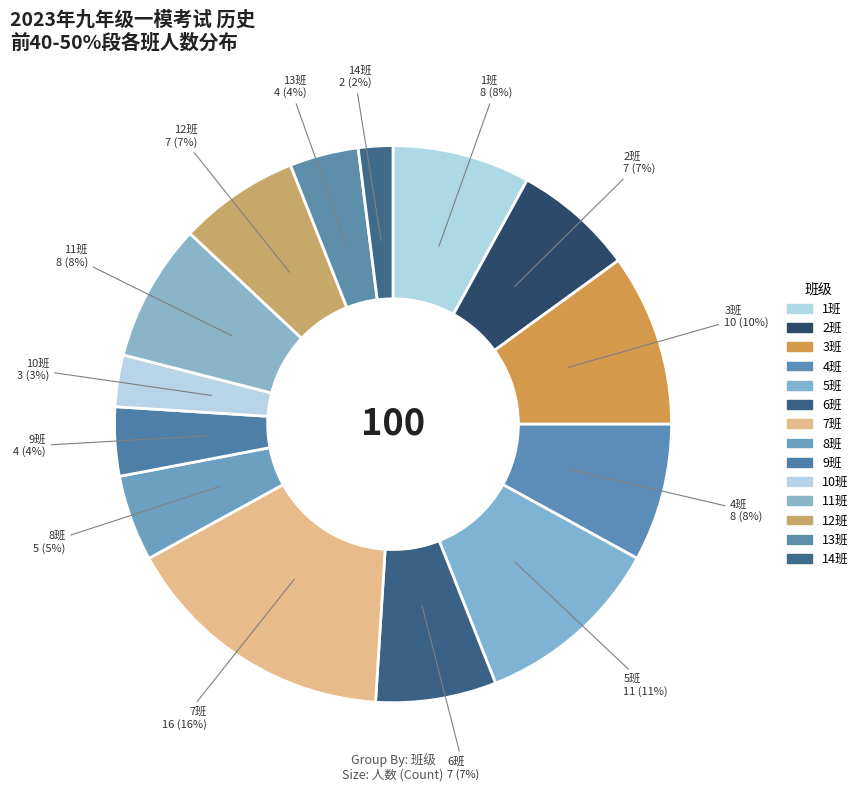

Between 2班 and 14班, which is larger?

2班